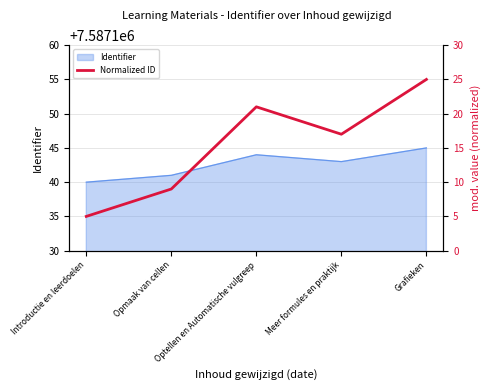

What is the label of the 5th point from the left?

Grafieken